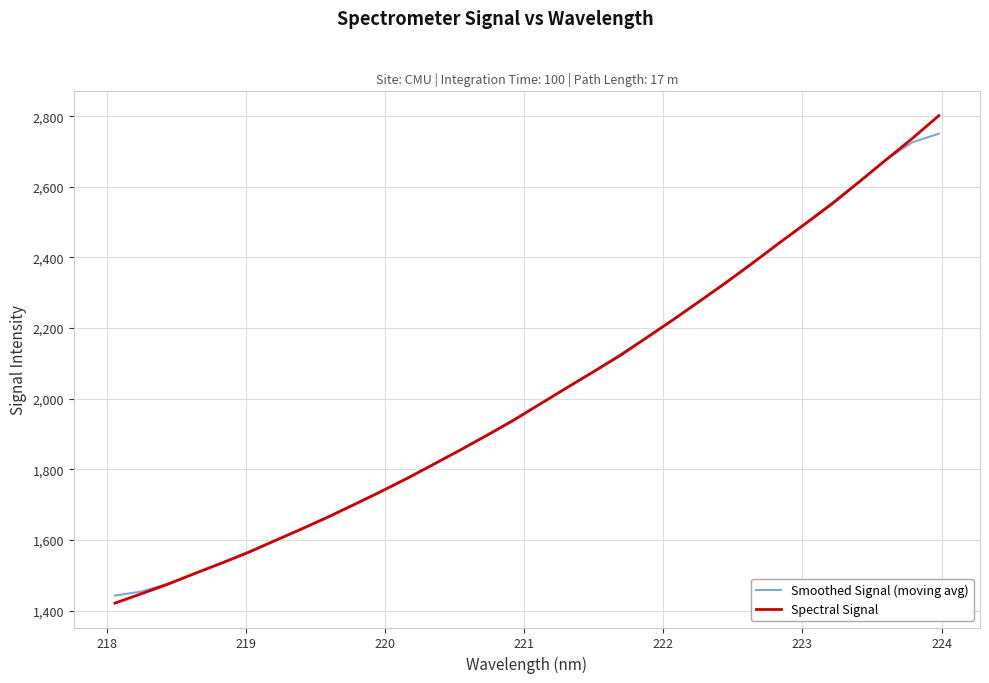

What is the smallest value displayed?

1420.9